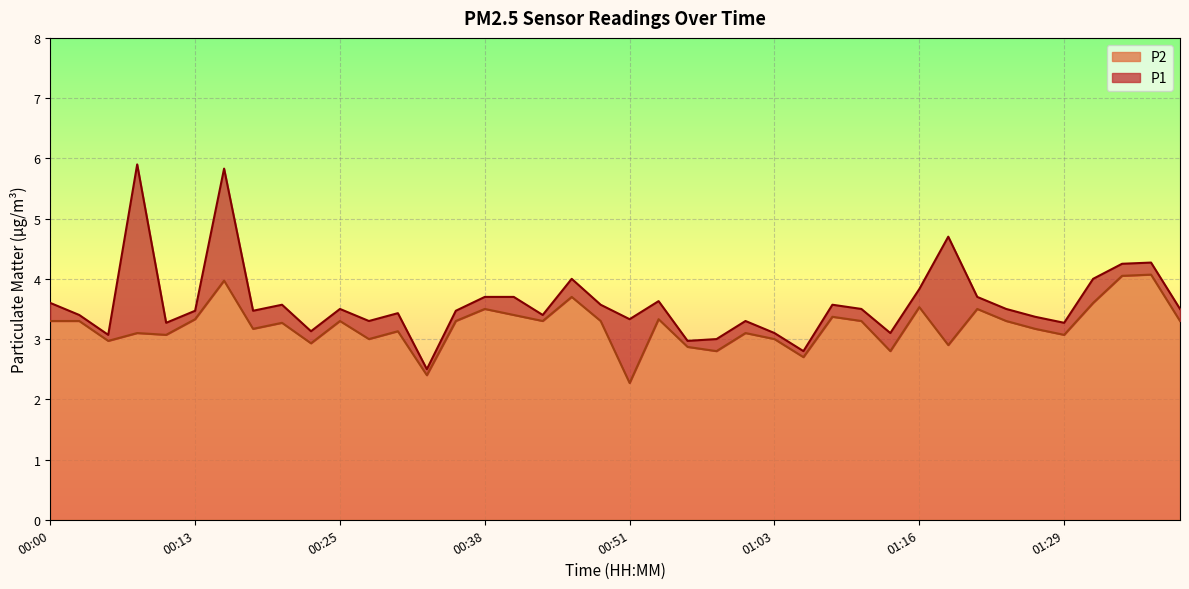

What is the average value of the P2 series?

3.2